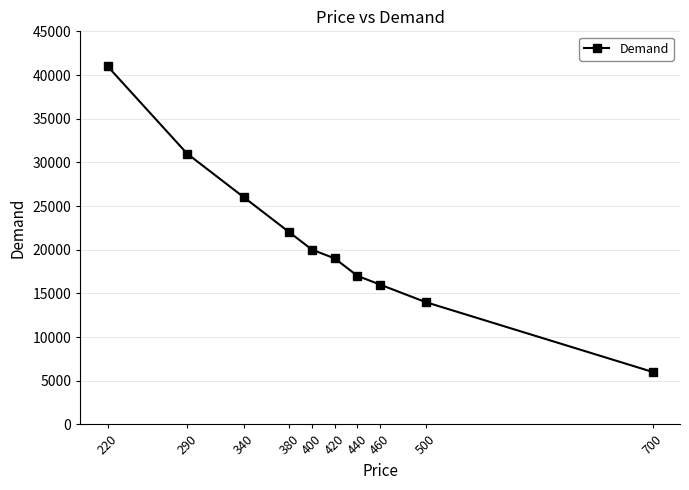

True or false: the data shows 20000 at 400.

True